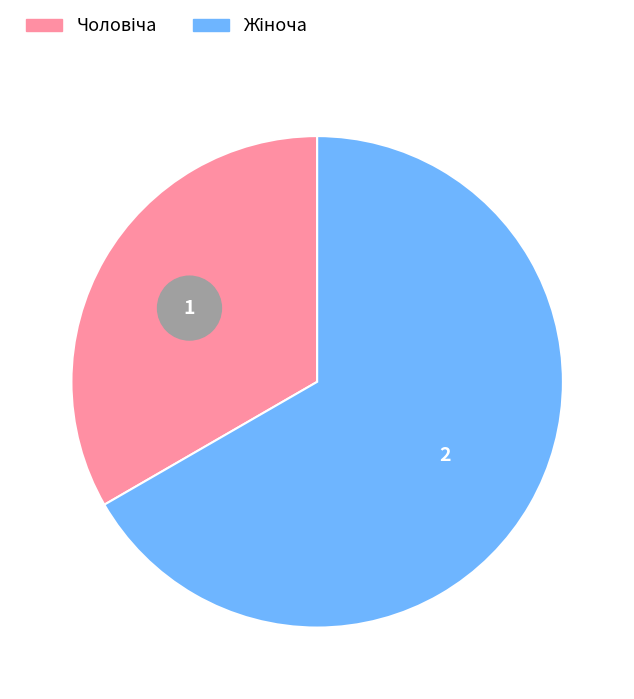

How many slices are in this pie chart?

2